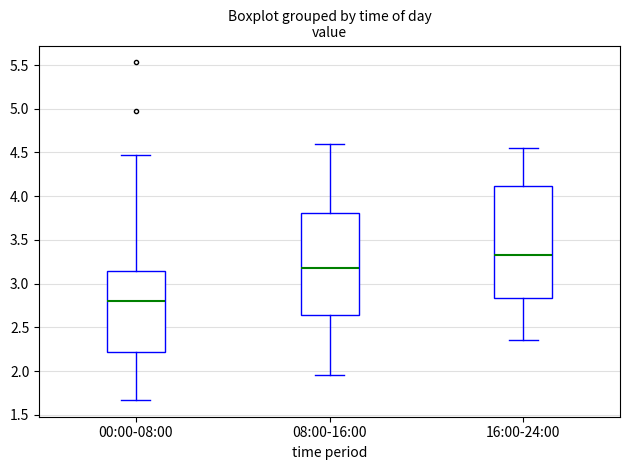

Which box's median line is the highest?

16:00-24:00